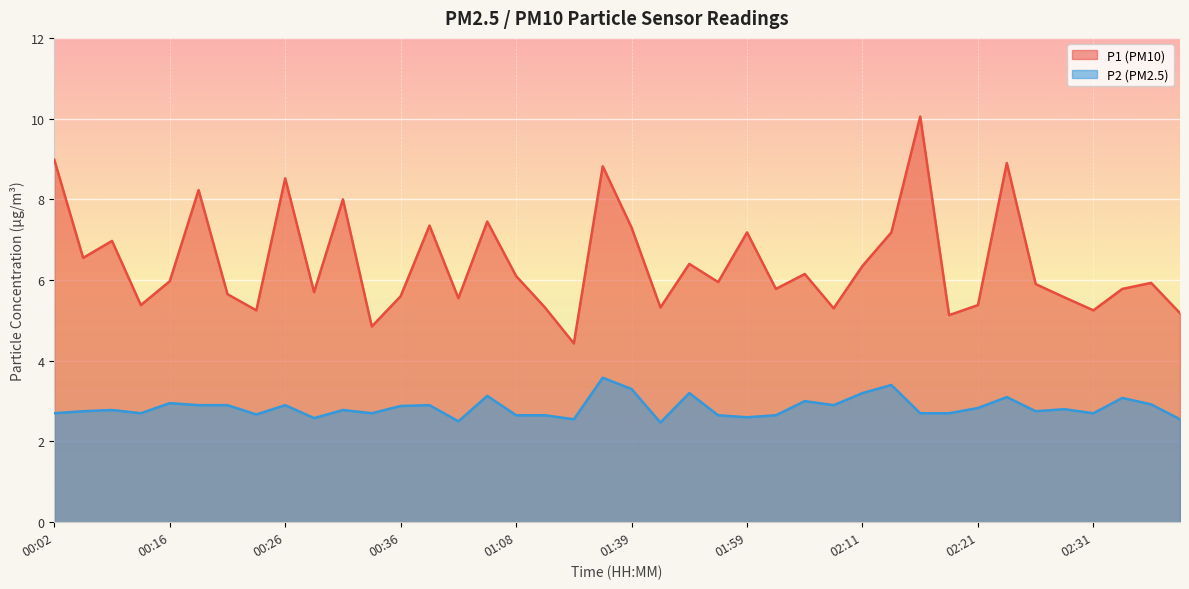

At which label does P1 reach its peak?

02:16